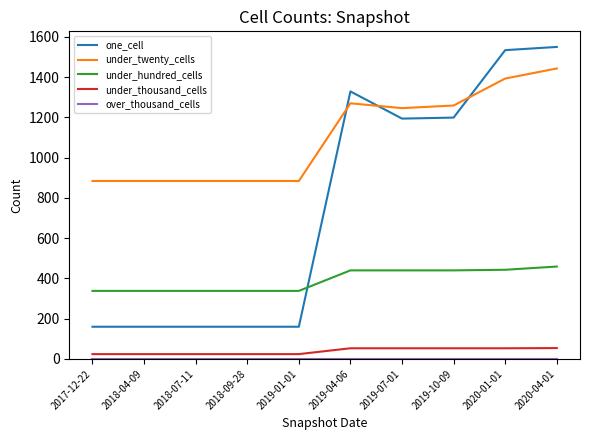

The value of under_hundred_cells at 2020-01-01 is 443. True or false?

True